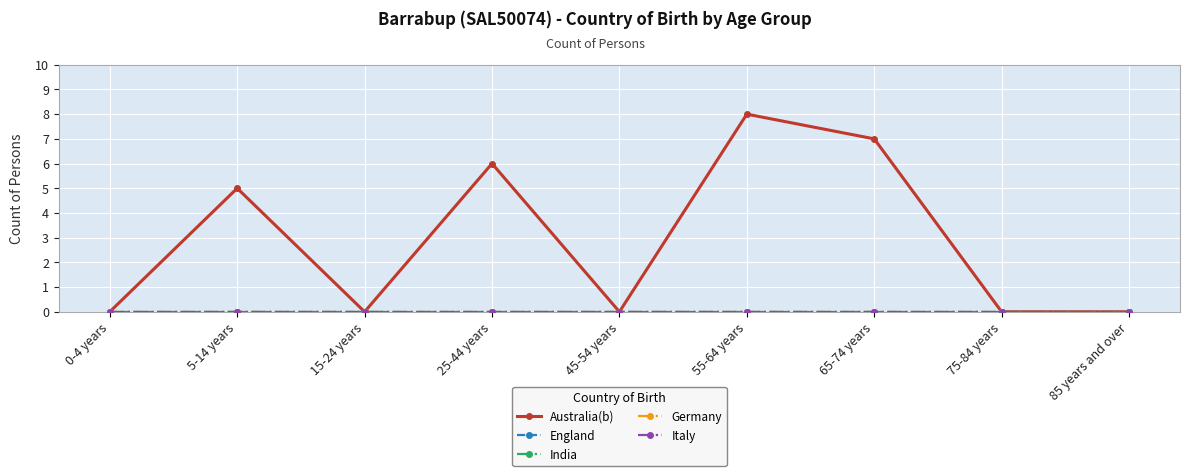

True or false: Australia(b) and India intersect in this chart.

False